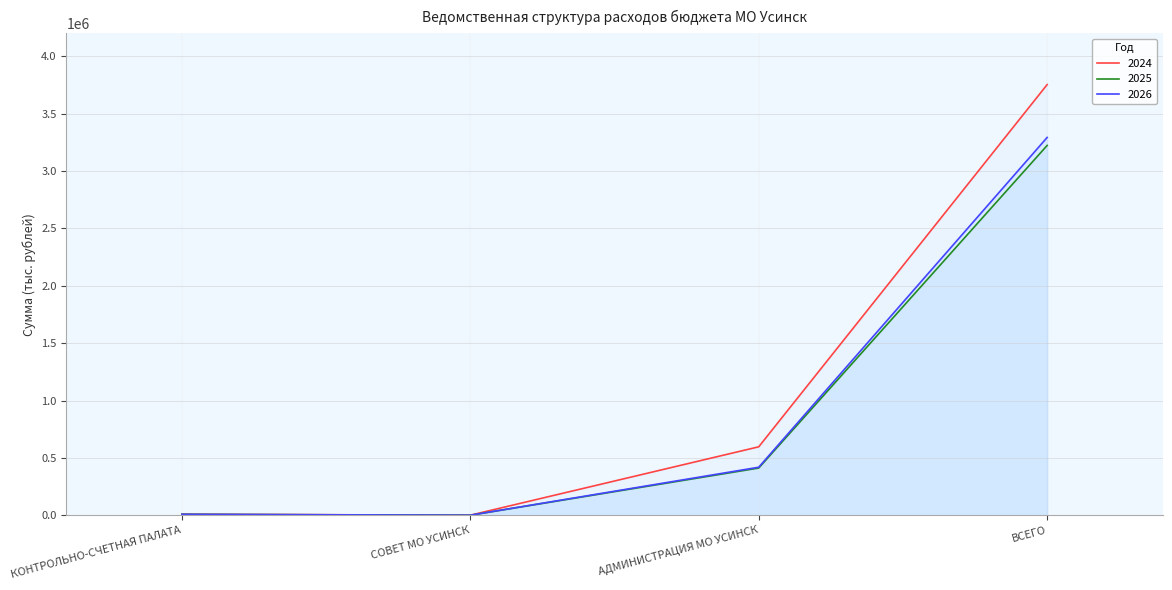

What is the difference between the 2025 values at ВСЕГО and КОНТРОЛЬНО-СЧЕТНАЯ ПАЛАТА?

3214926.1